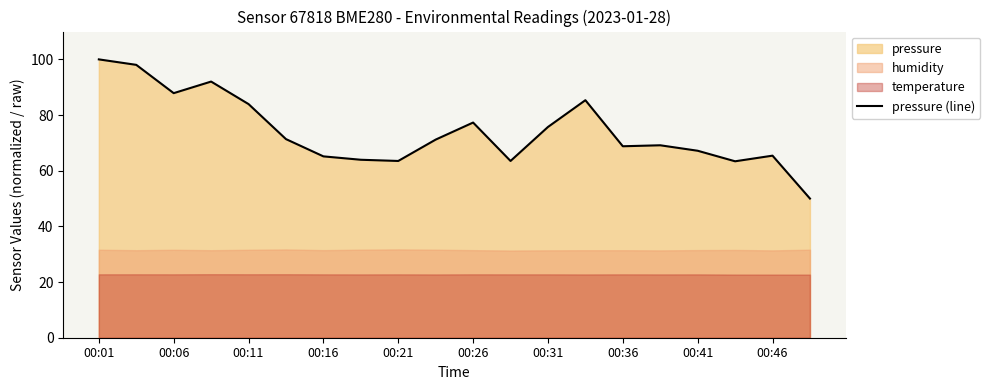

Is it true that pressure (line) equals 87.9 at 00:06?

True